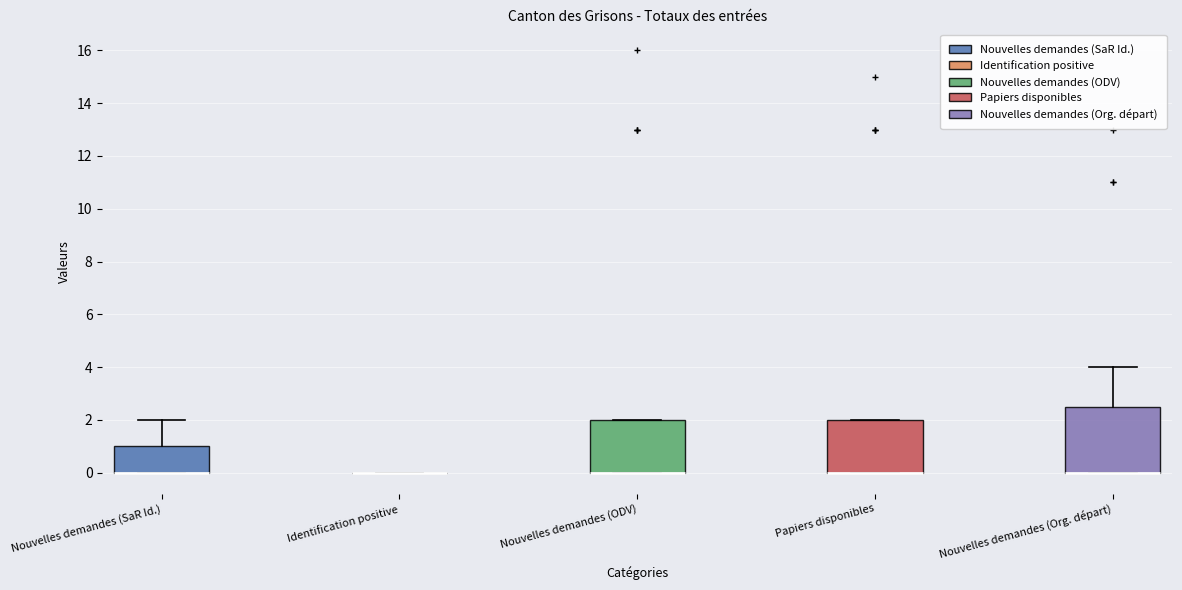

Which box is the tallest, from its lower edge to its upper edge?

Nouvelles demandes (Org. départ)